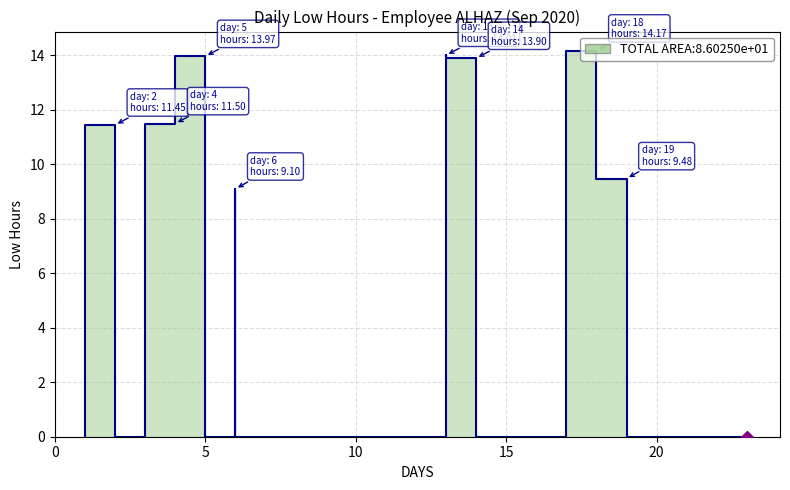

Does the chart have visible grid lines?

Yes